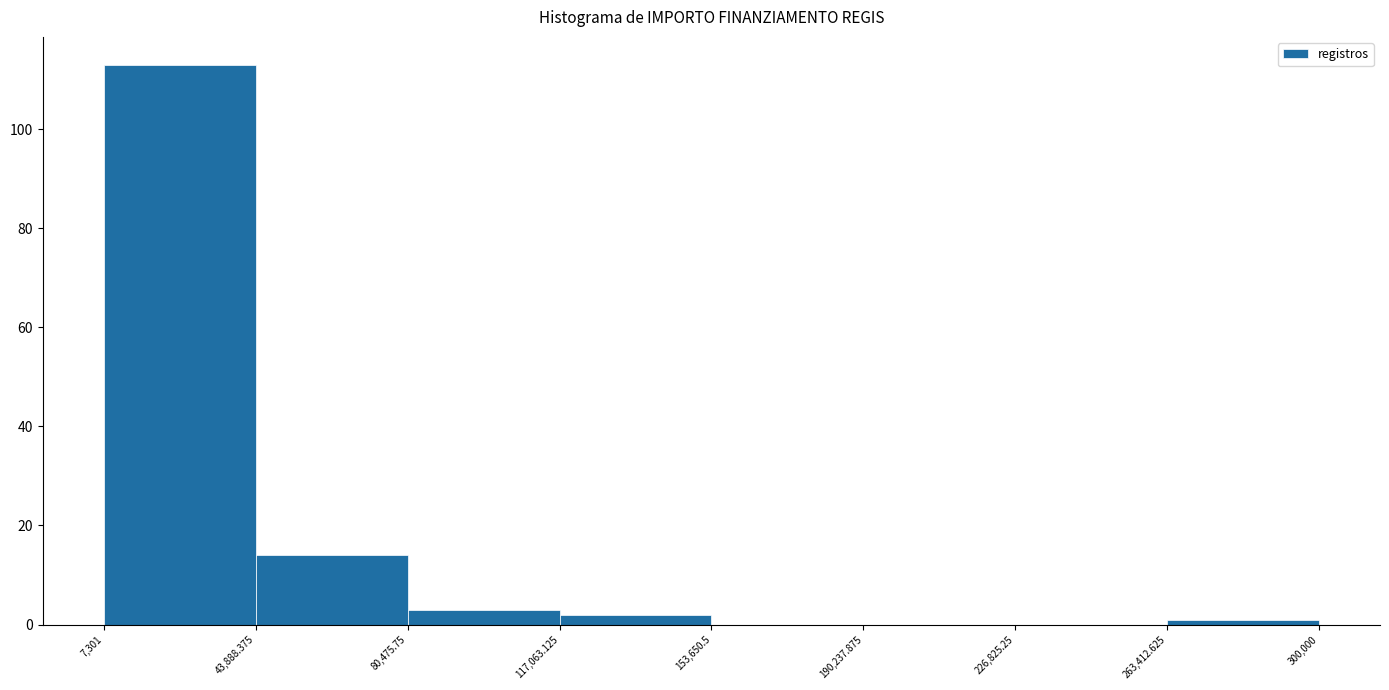

Which range on the x-axis has the tallest bar?

7,301 to 43,888.375